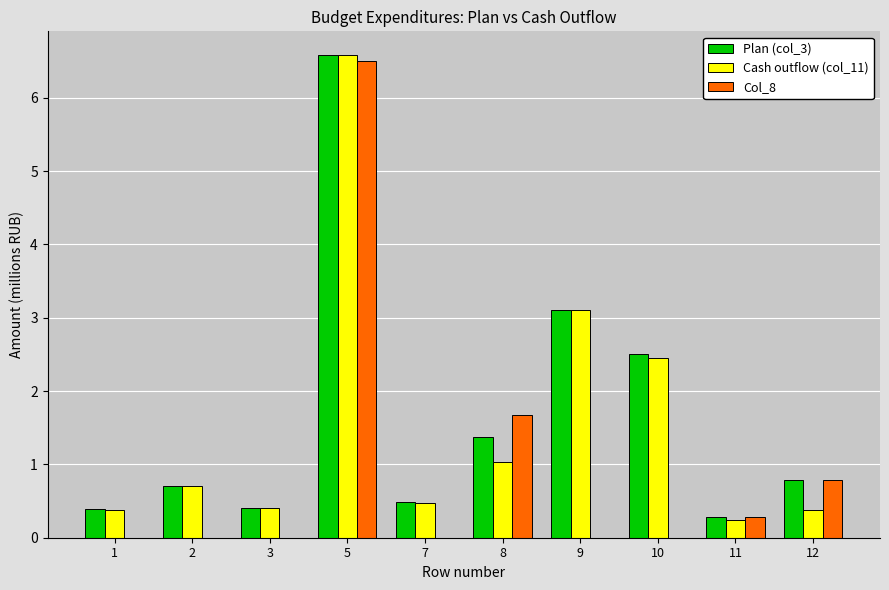

How many series are shown in this chart?

3